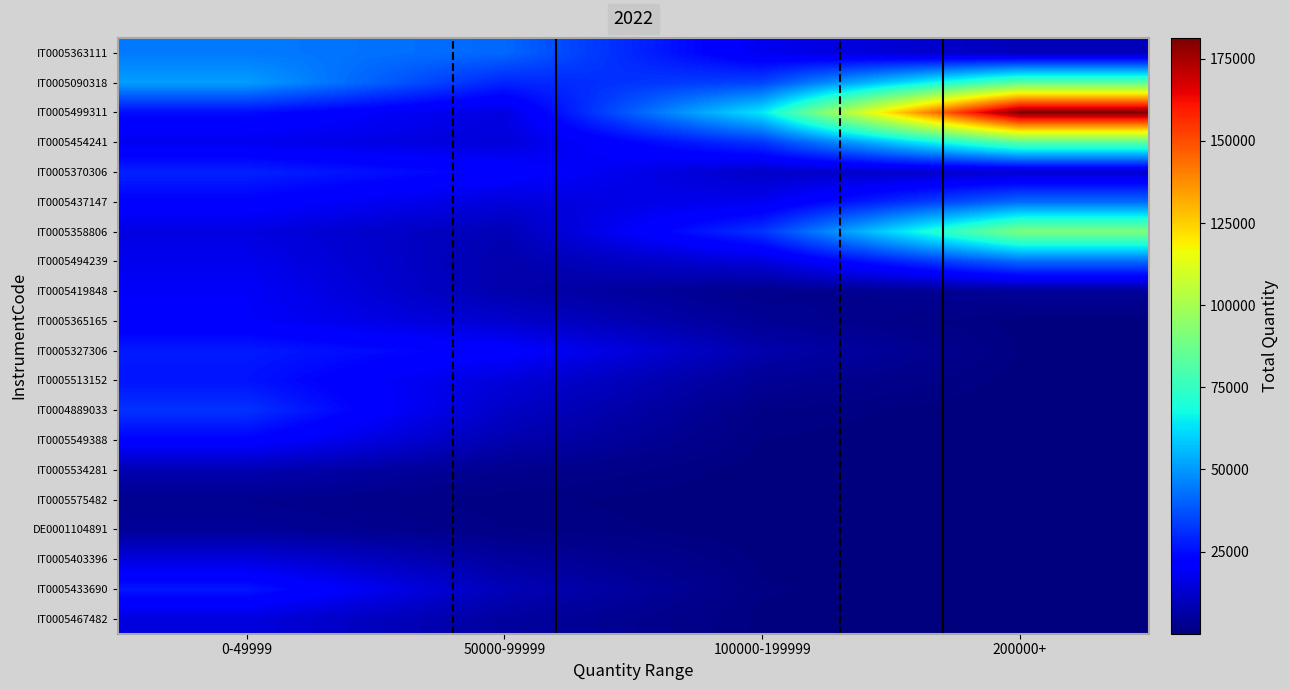

What is the total value across all series at 50000-99999?

254450.6